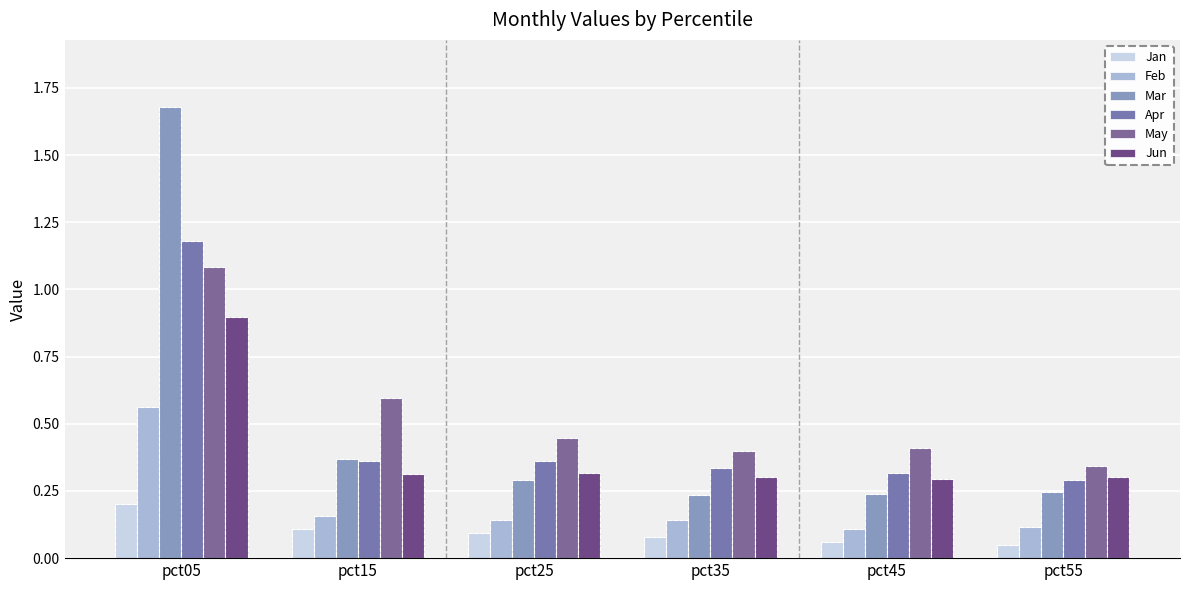

Is it true that May equals 0.1 at pct55?

False